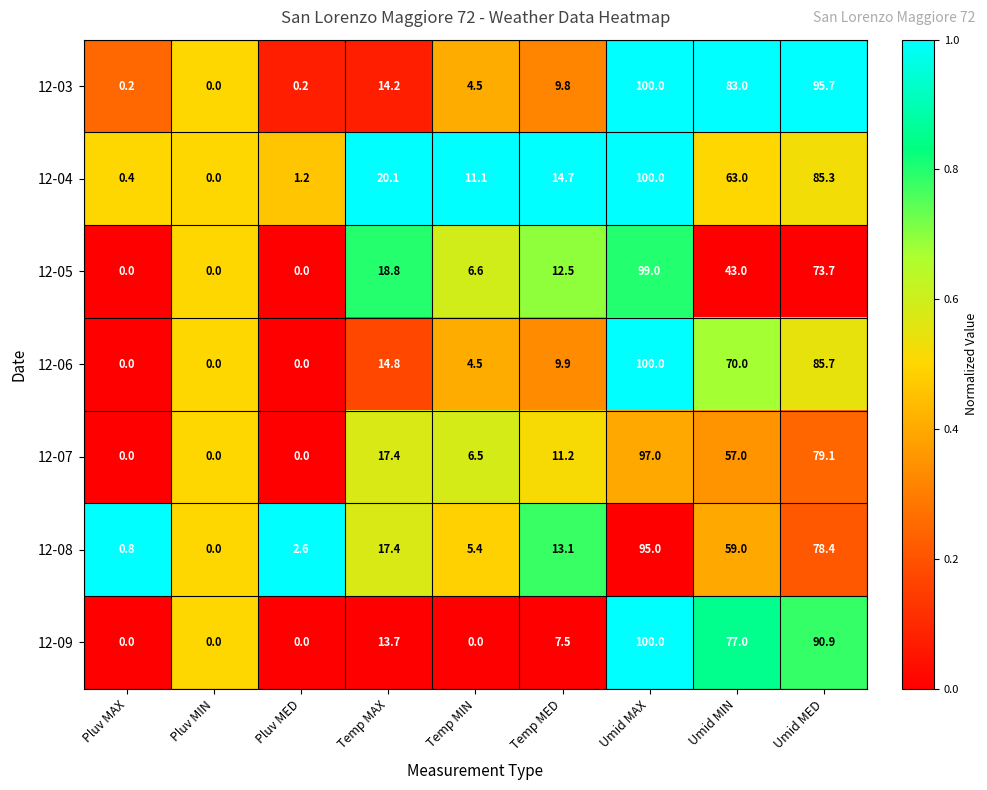

At which label does 12-09 first exceed 7?

Temp MAX